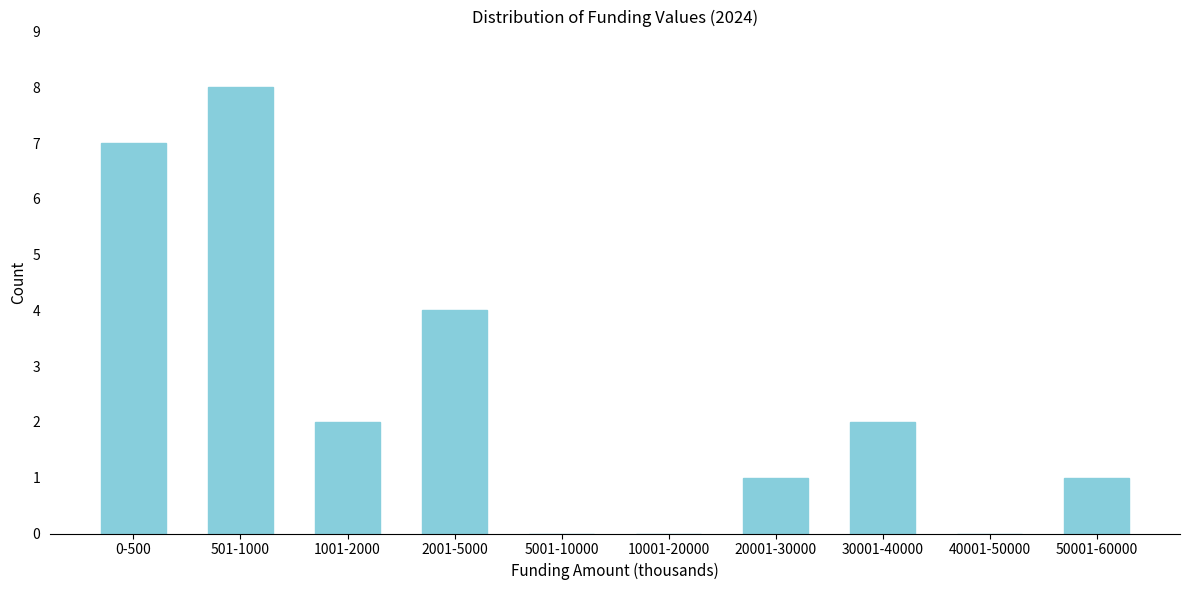

Reading left to right, list all the values displayed in this chart.

0-500=7	501-1000=8	1001-2000=2	2001-5000=4	5001-10000=0	10001-20000=0	20001-30000=1	30001-40000=2	40001-50000=0	50001-60000=1